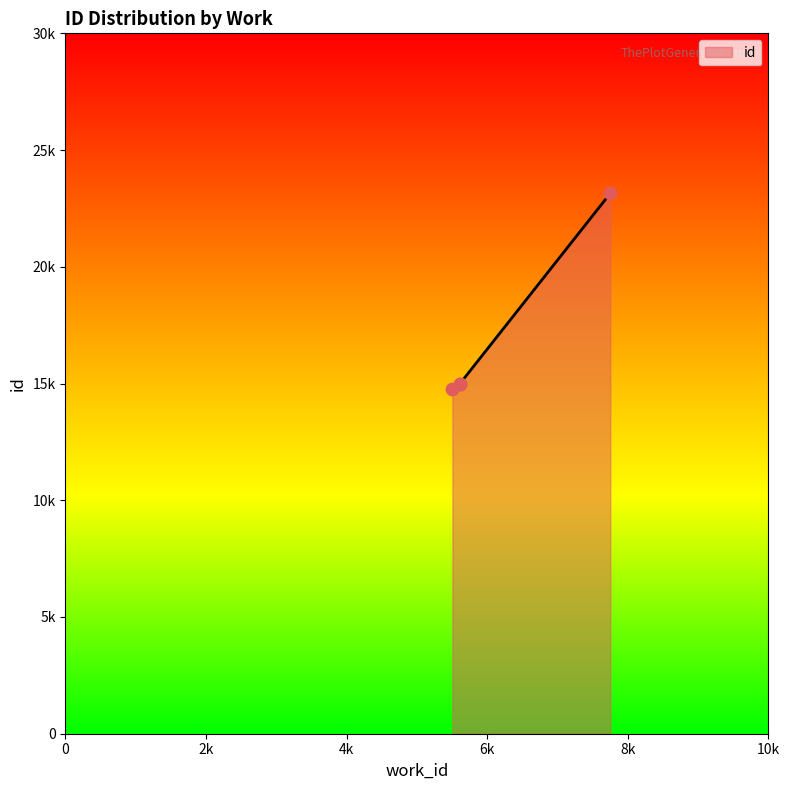

Which has a higher value, 5505 or 7750?

7750